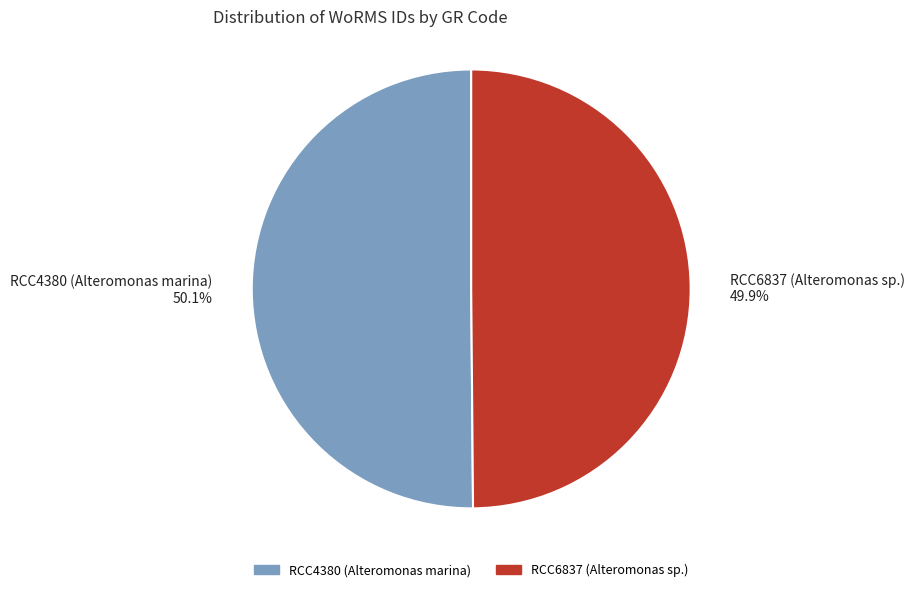

Is it true that RCC4380 (Alteromonas marina) is 50% of the pie?

True